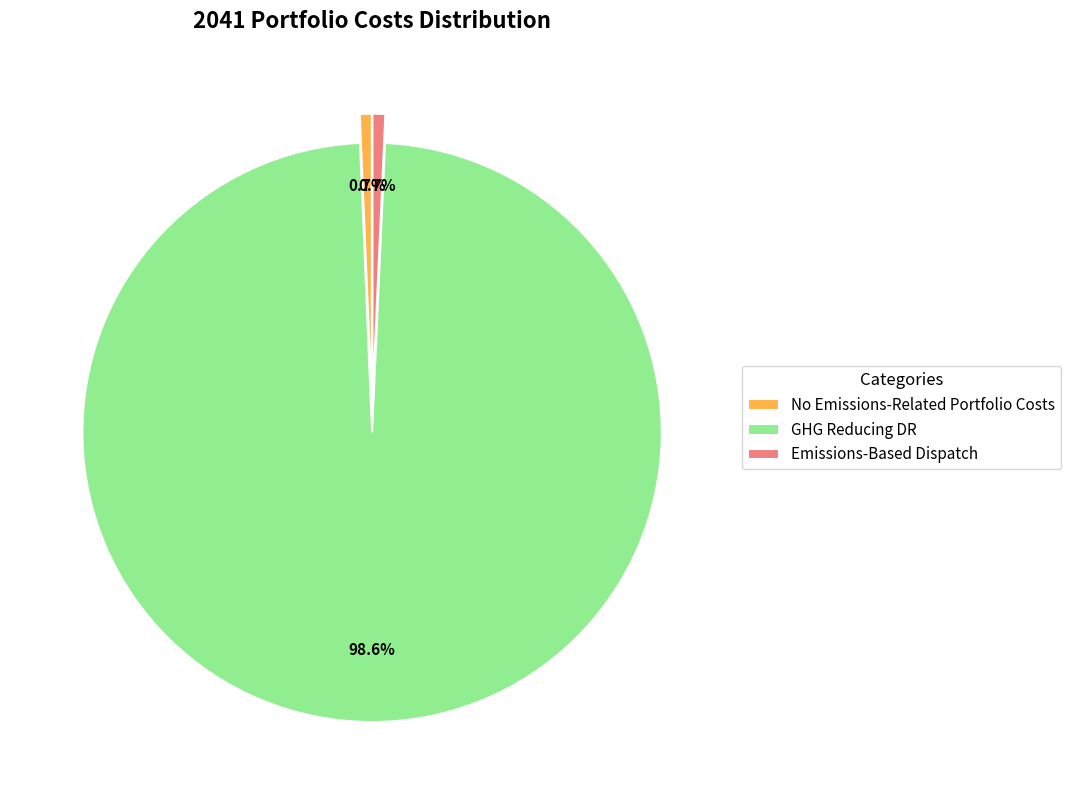

Does any single category account for the majority?

Yes